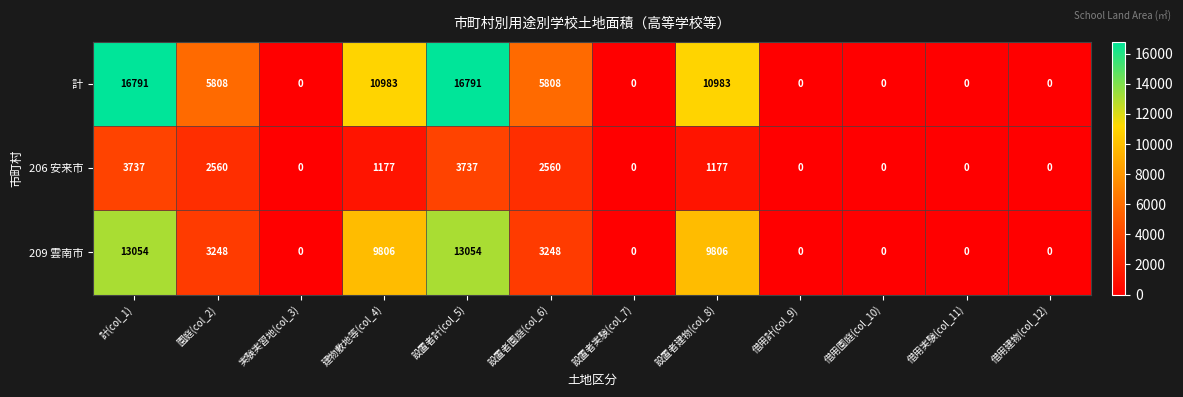

Rank the series by their average value, from lowest to highest.

206 安来市, 209 雲南市, 計